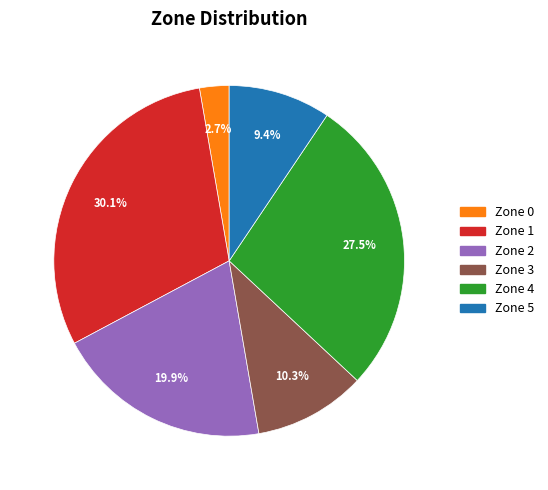

Does any single category account for the majority?

No